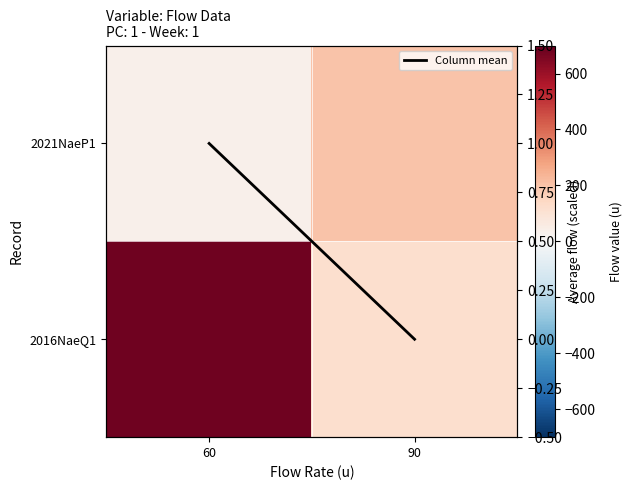

Is it true that 2016NaeQ1 equals 680.0 at 60?

True